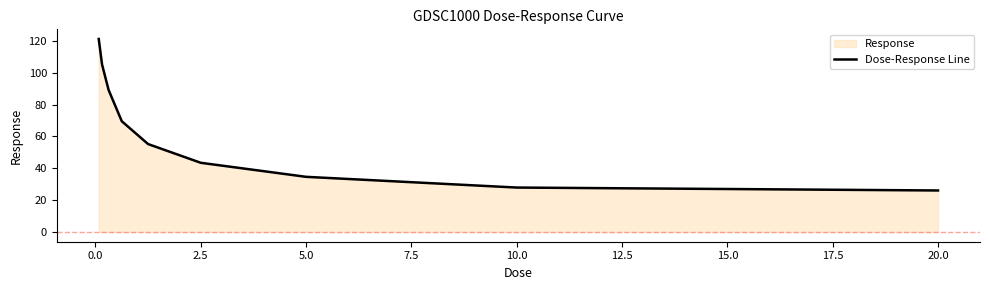

Is it true that the value at 20.0 is 26.1?

True